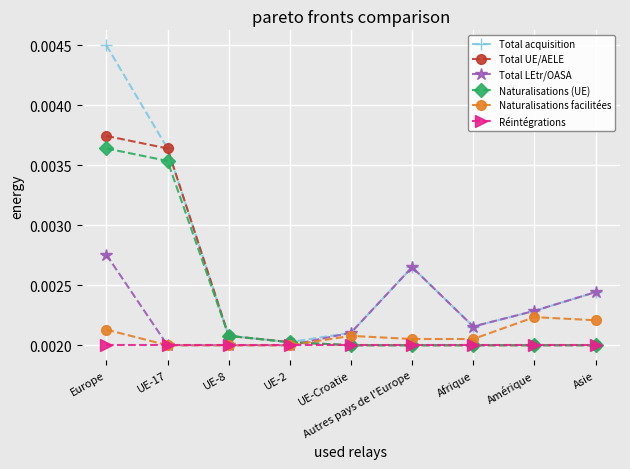

How many interior local peaks does the Total acquisition series have?

1